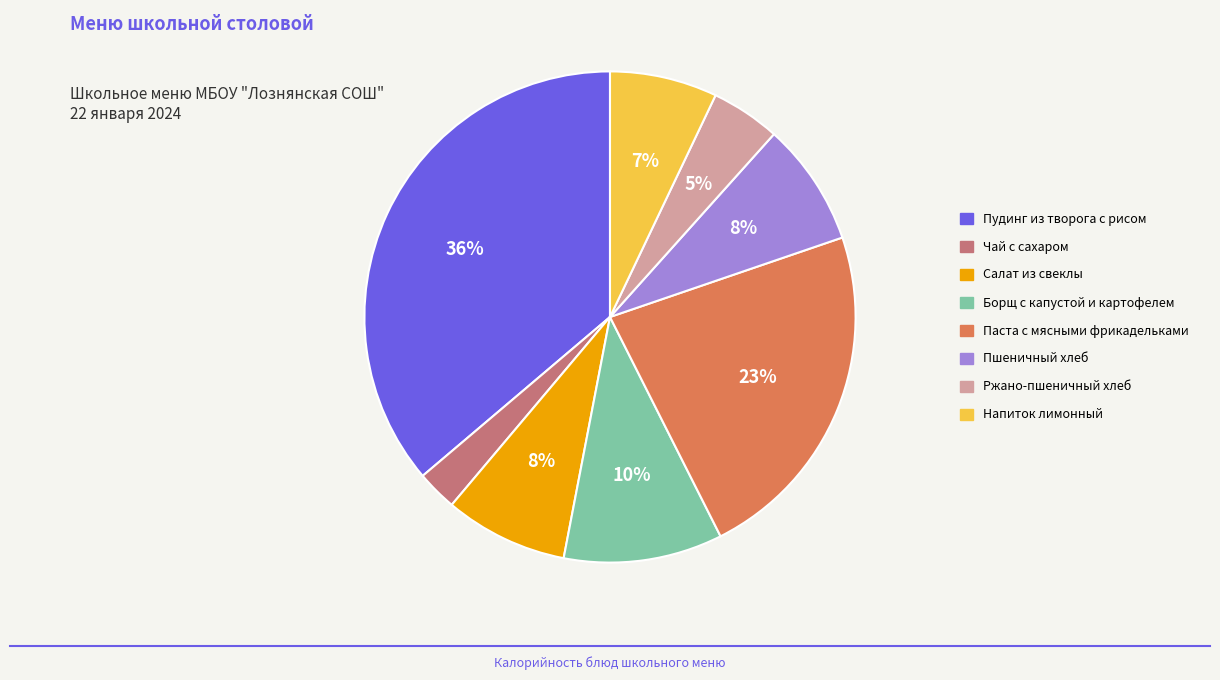

True or false: Ржано-пшеничный хлеб accounts for 12% of the total.

False